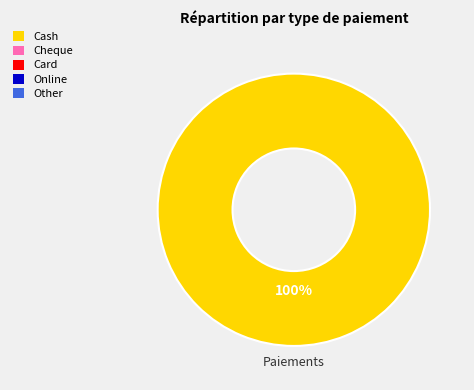

How many segments does this pie chart have?

1